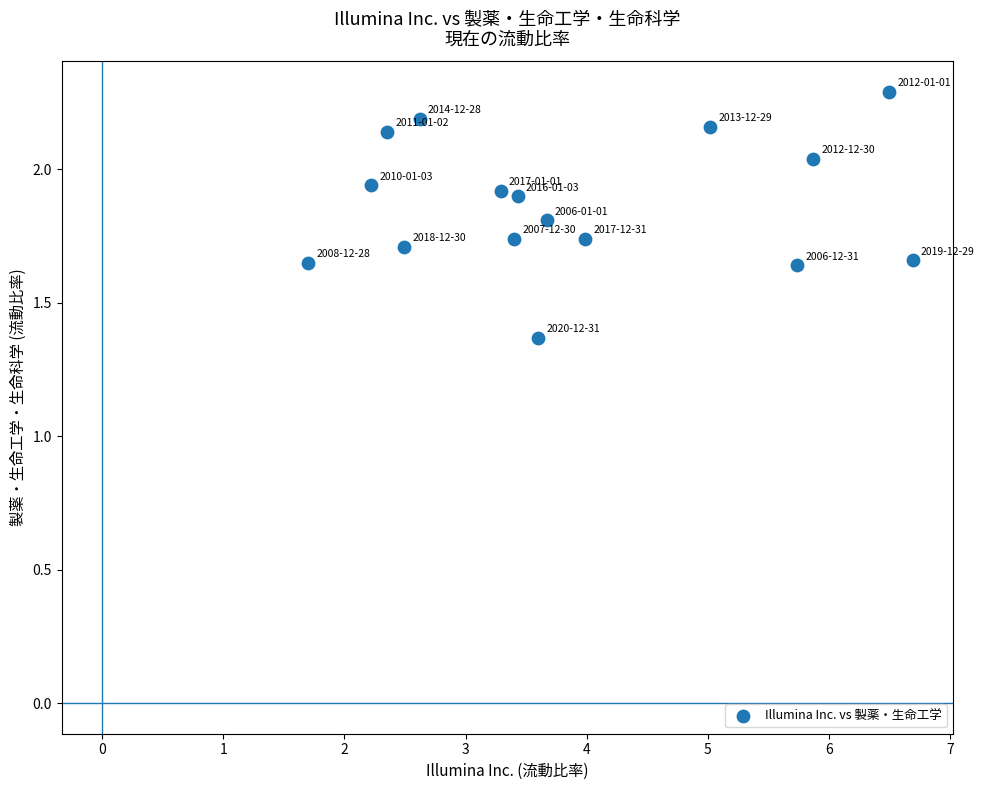

What is the range of X values (max minus min)?

5.0